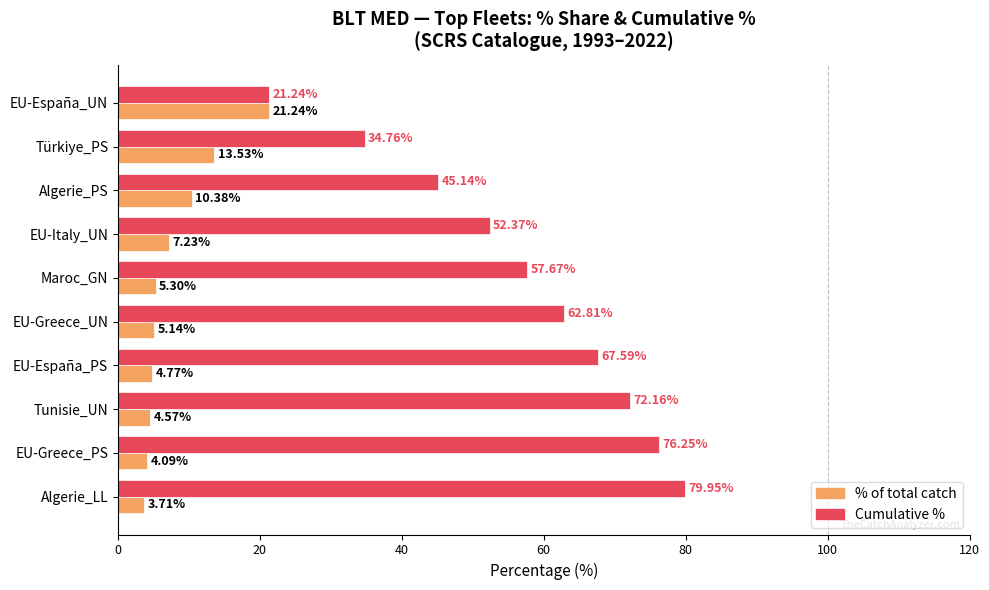

Which series changed the most between Türkiye_PS and EU-Greece_UN?

Cumulative %